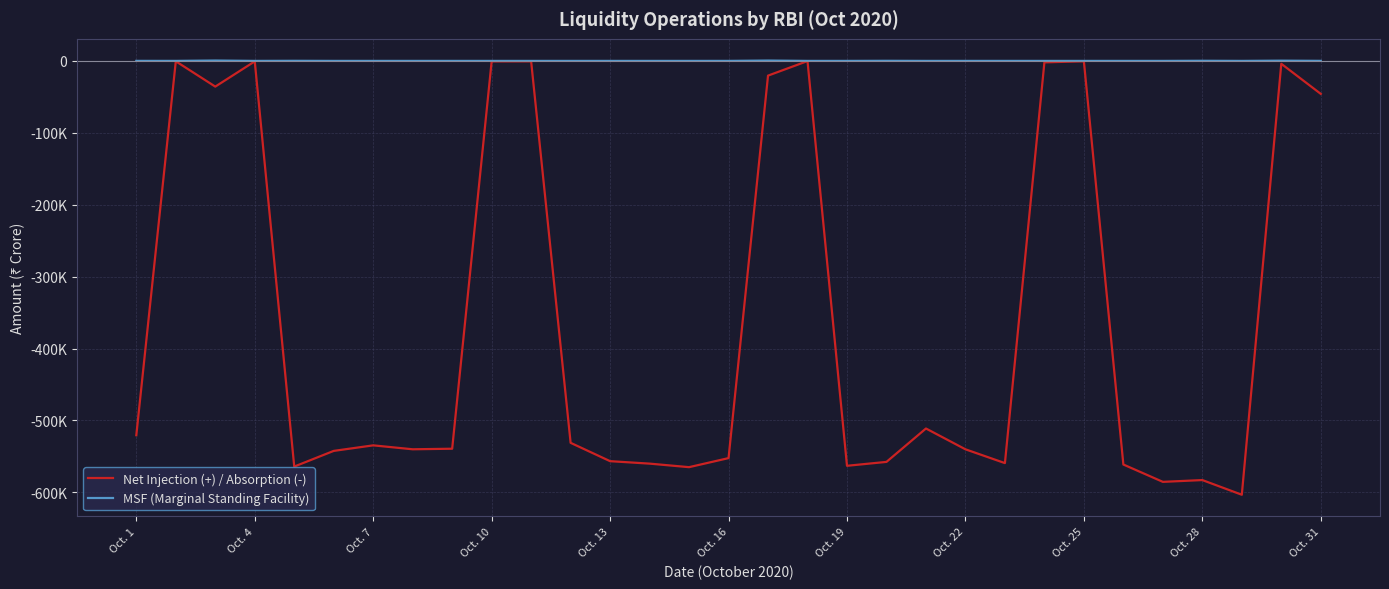

Does the chart display data point markers on the line(s)?

No